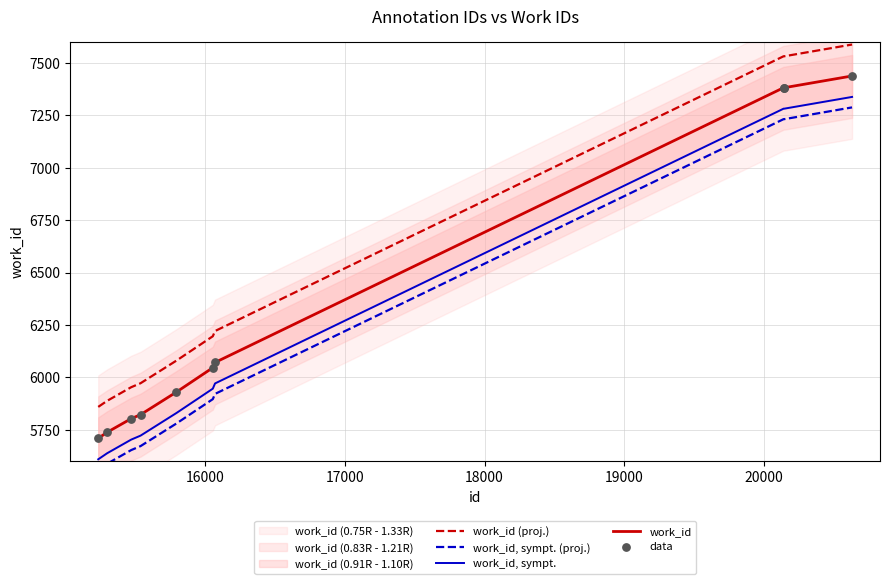

Which series contains the lowest Y value?

work_id, sympt. (proj.)